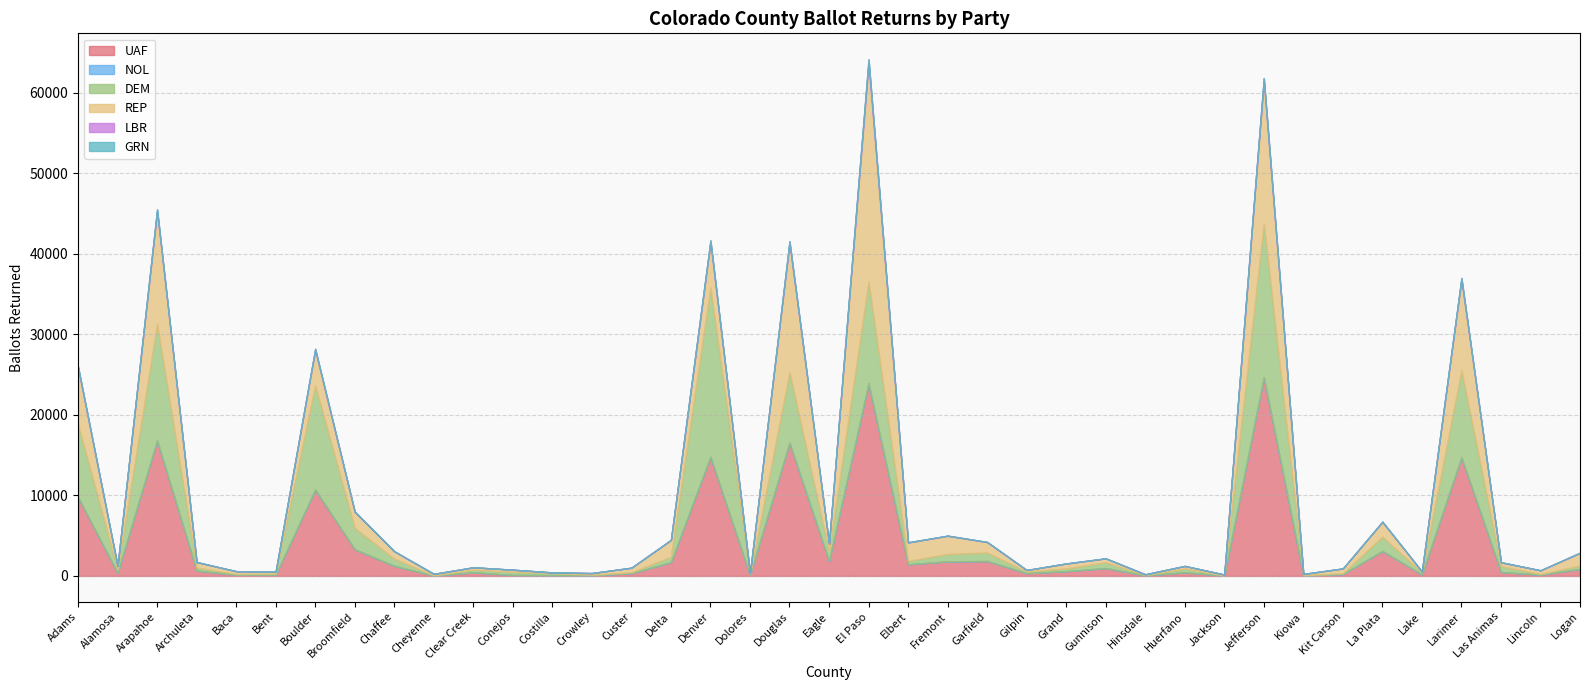

In GRN, how many points are lower than both neighbors (excluding endpoints)?

10